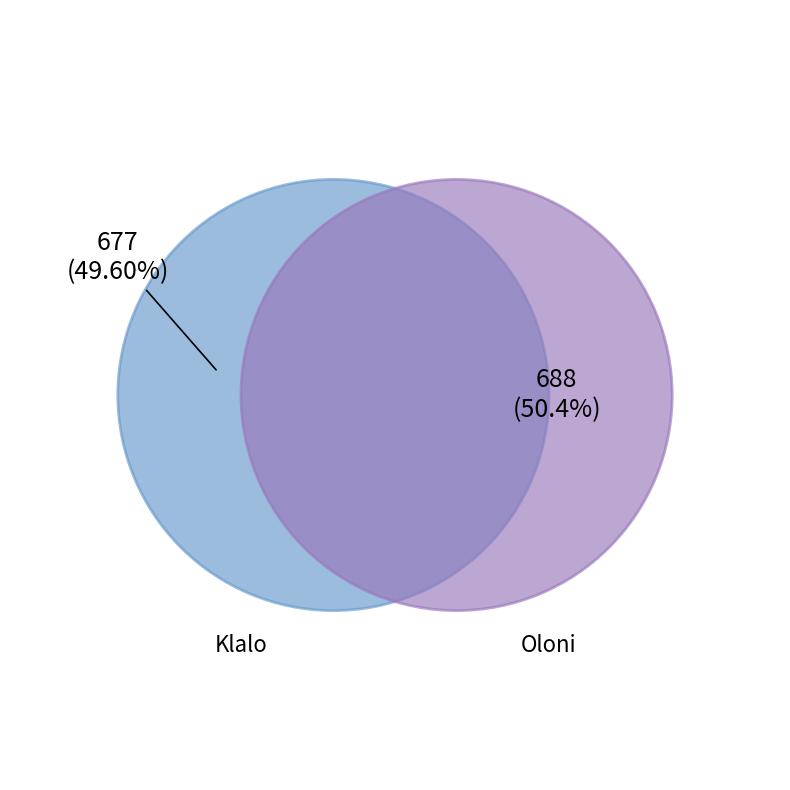

What is the total percentage of Klalo and Oloni?

100.0%